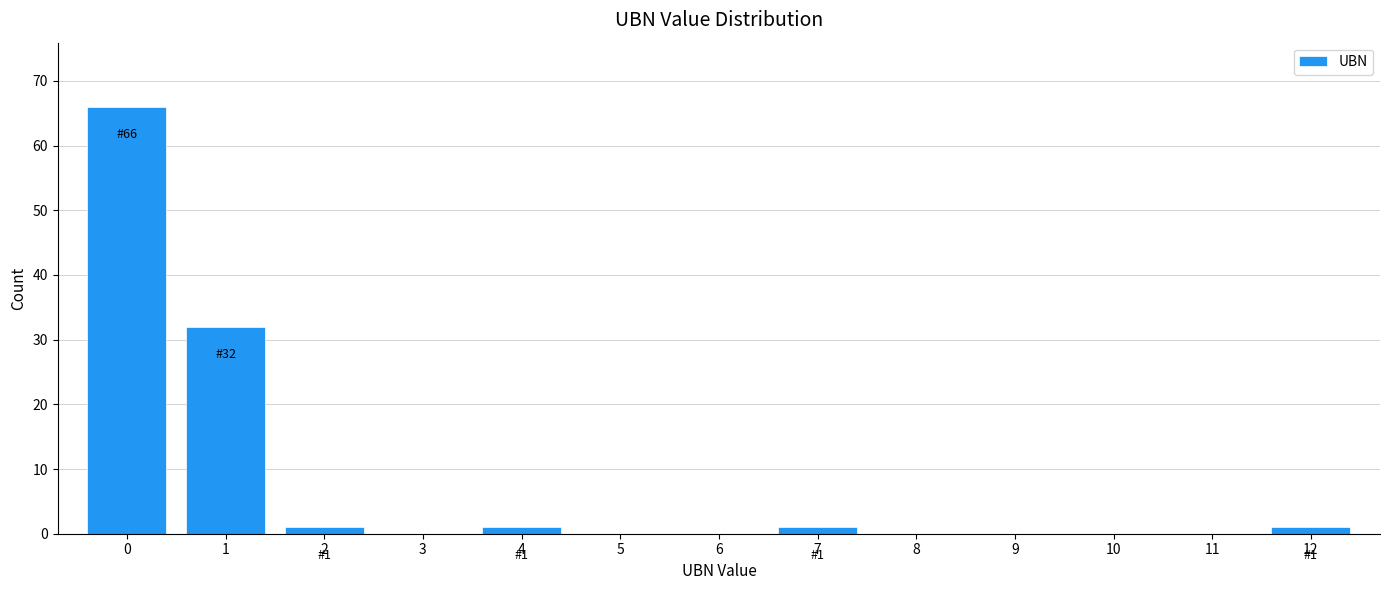

Which range on the x-axis has the tallest bar?

-0.5 to 0.5